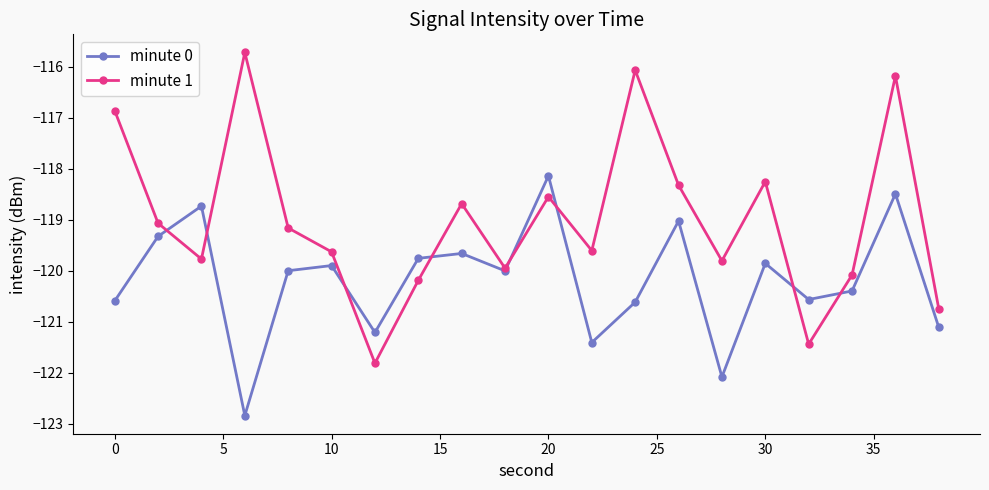

Rank the series by their maximum value, from lowest to highest.

minute 0, minute 1